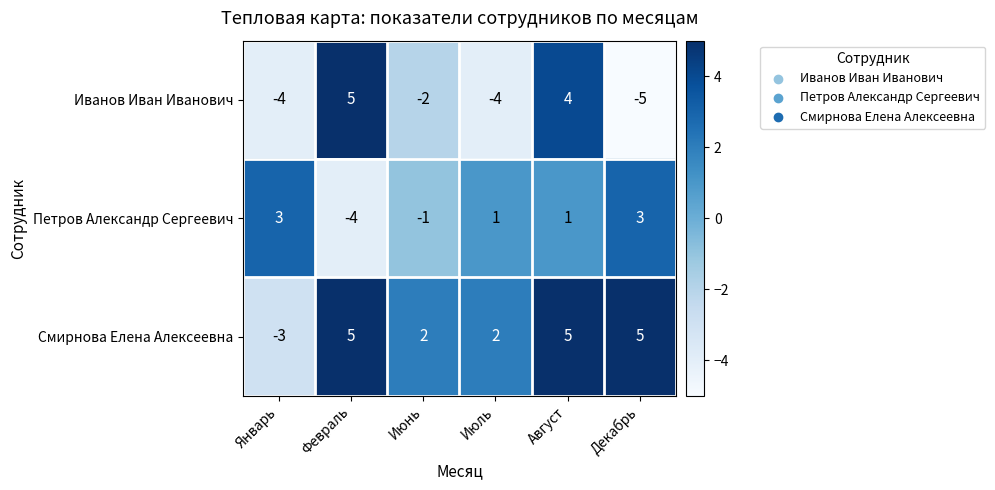

What is the minimum value shown in the chart?

-5